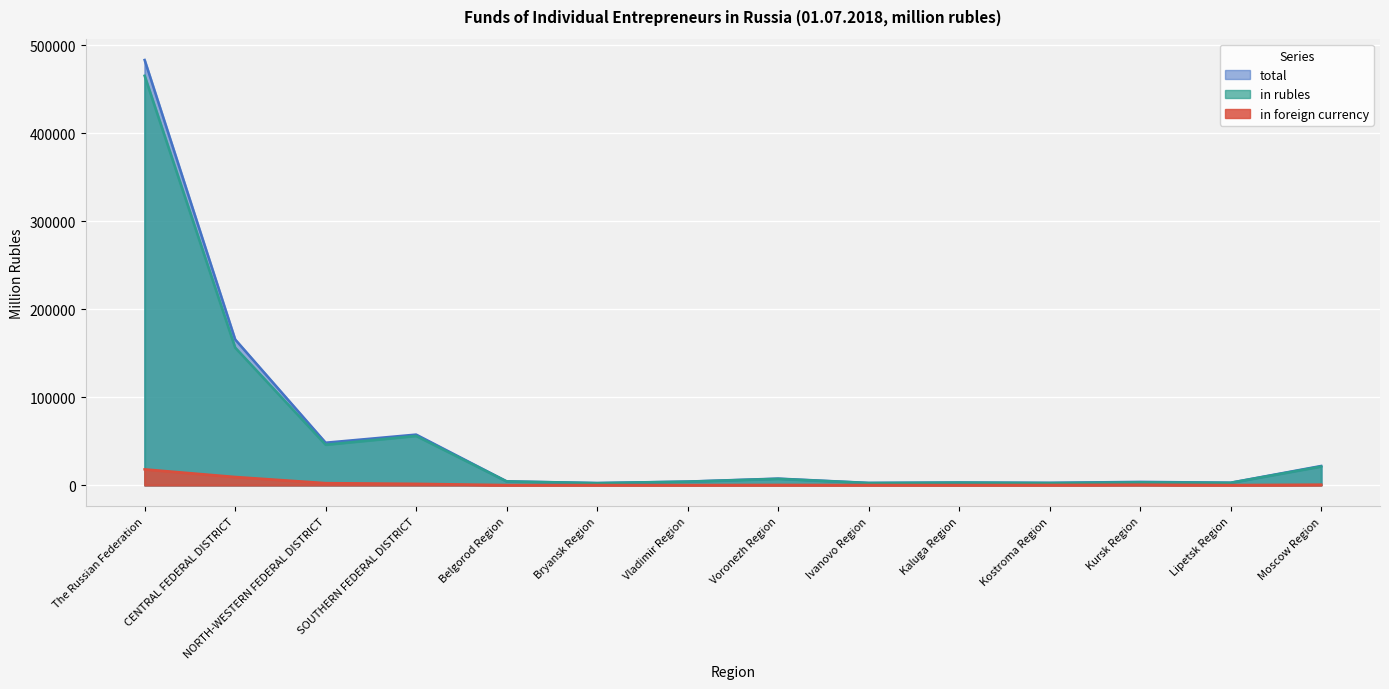

Count the number of data series in this chart.

3